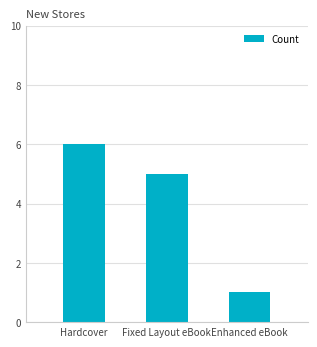

What position from the left is Hardcover?

1